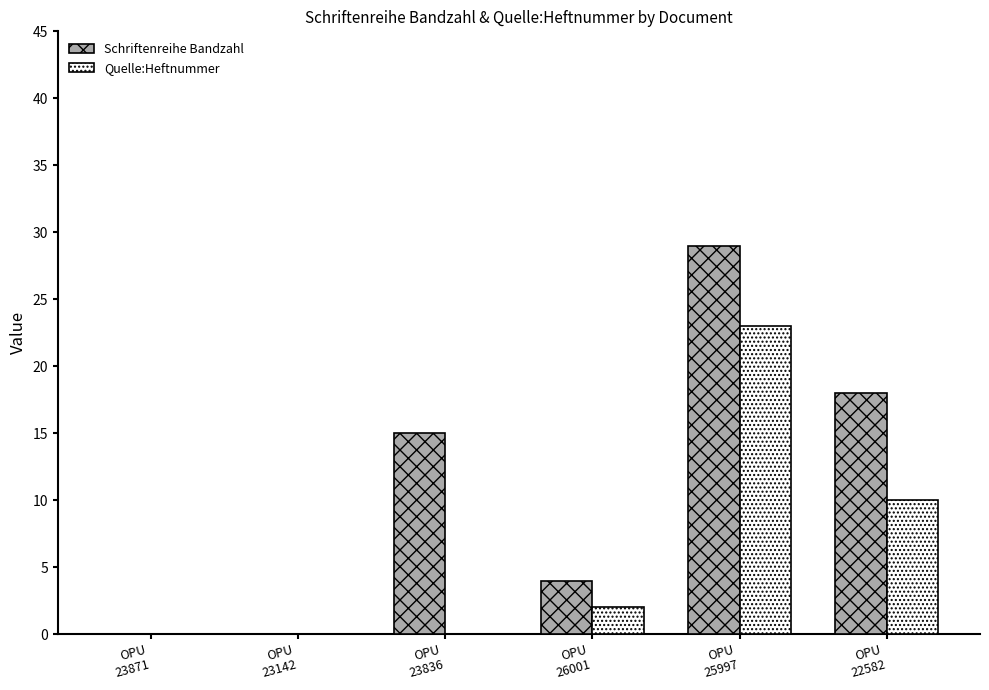

What is the sum of all Schriftenreihe Bandzahl values?

66